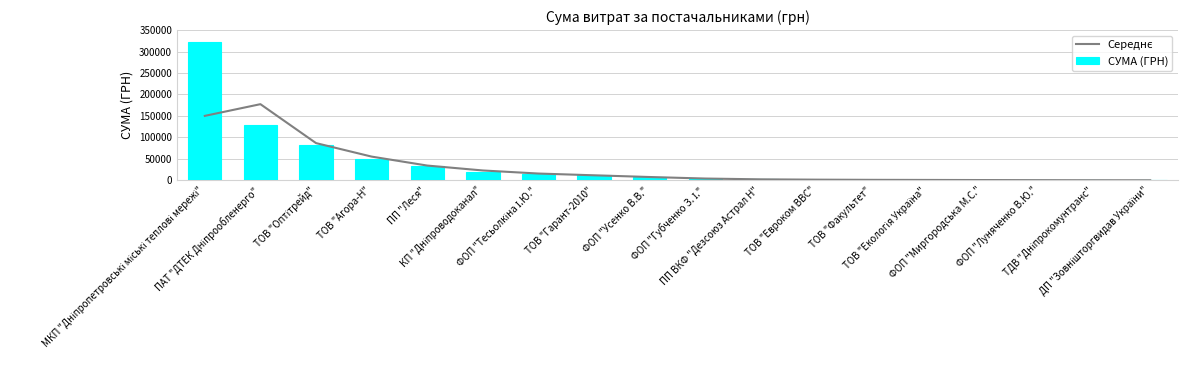

What is the highest value of the СУМА (ГРН) series?

321784.3